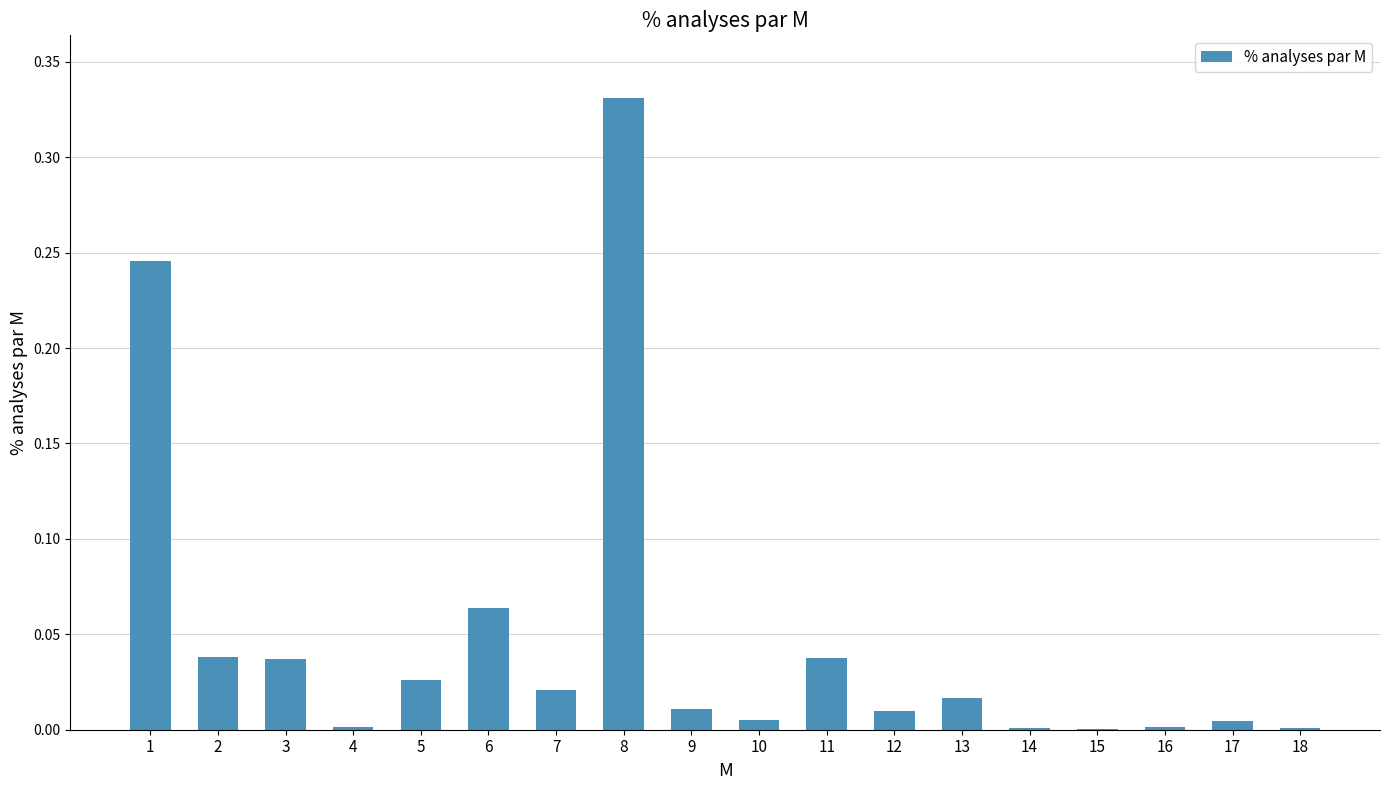

Which has a higher value, 11 or 7?

11